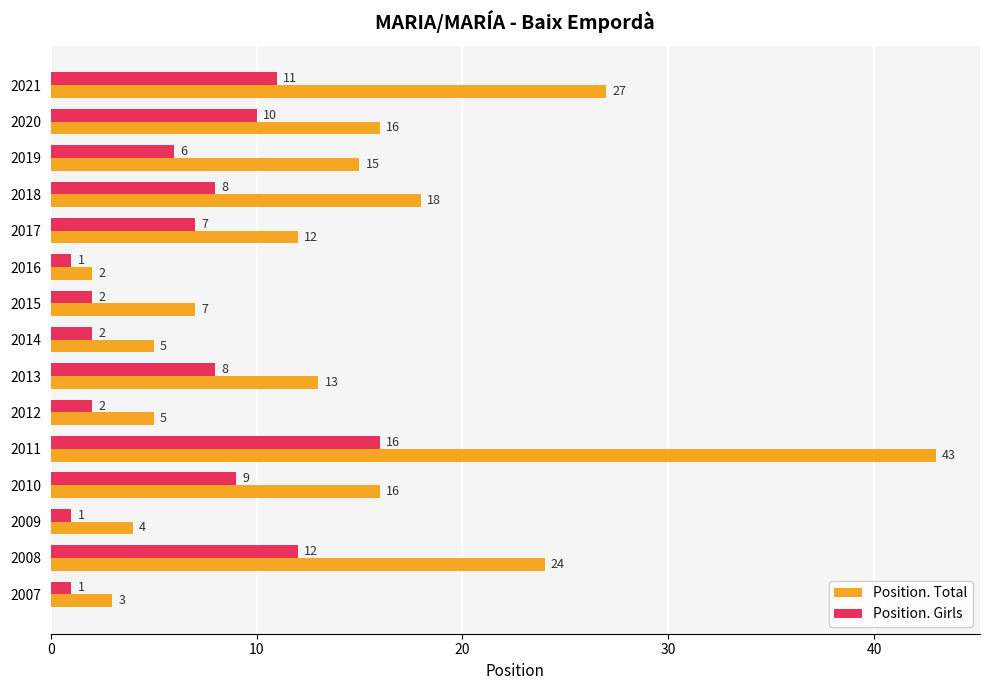

At which category is the sum across all series the highest?

2011